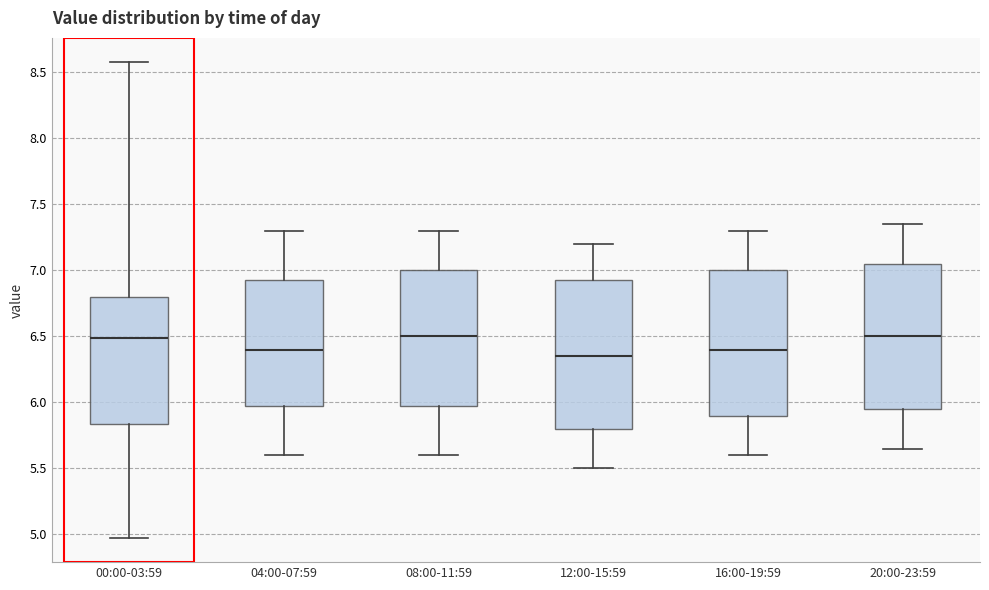

Where is the lower edge of the box for 04:00-07:59 on the y-axis? The values are not printed on the chart, so give them approximately, as read against the axis.

6.00